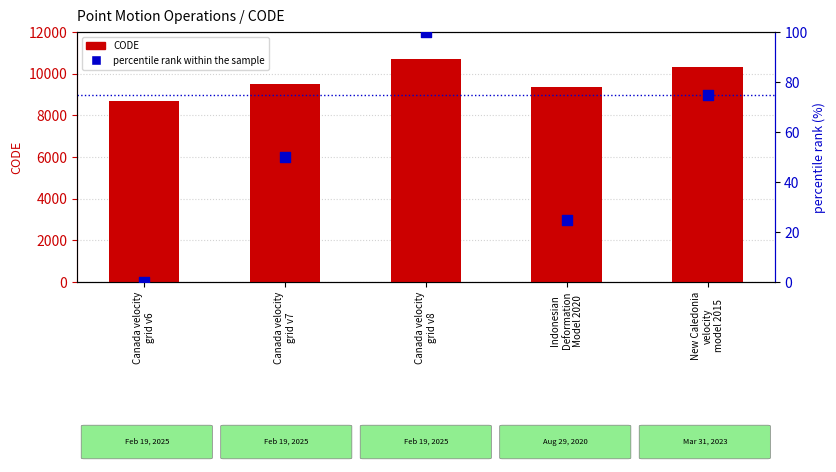

What is the total value across all series at Canada velocity
grid v7?

9533